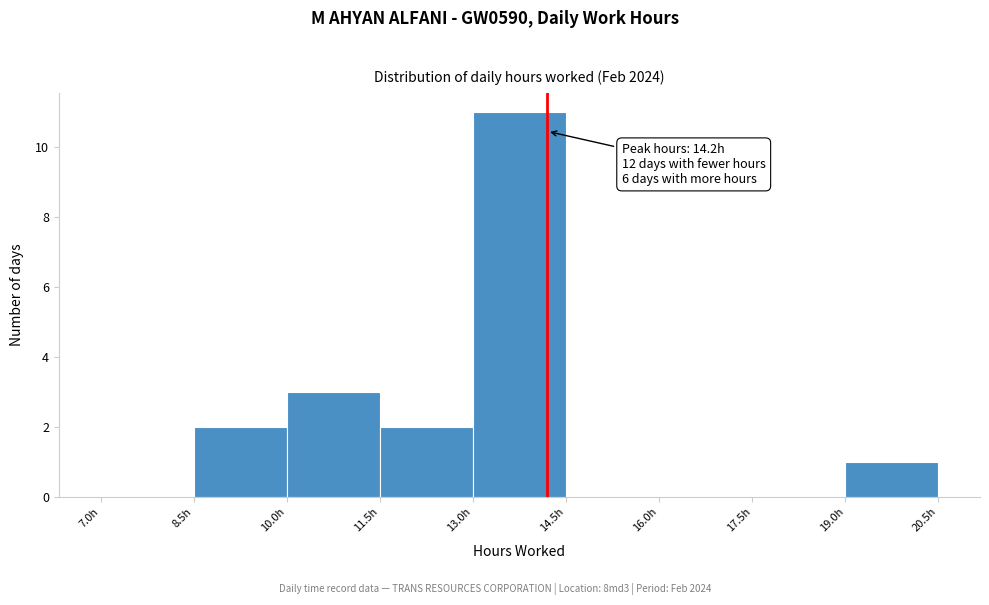

Over which range of the x-axis is the bar tallest?

13.0 to 14.5